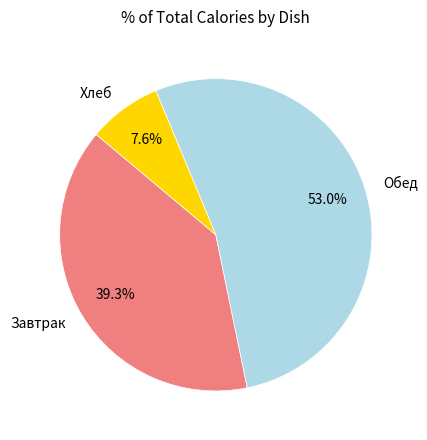

Approximately how many times larger is the value at Обед compared to Хлеб?

7.0